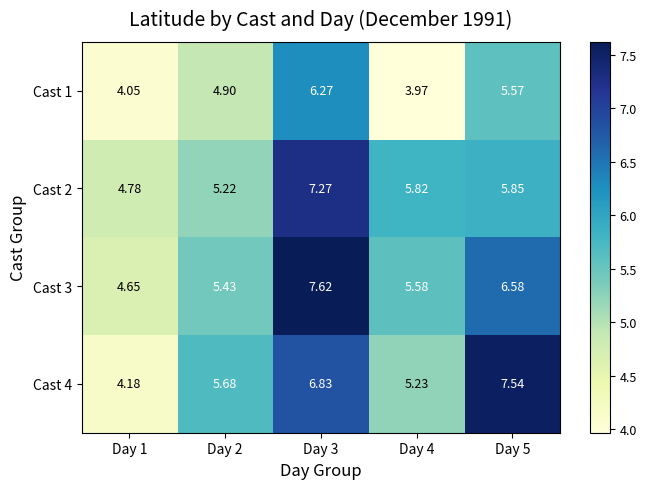

What is the total value across all series at Day 4?

20.6